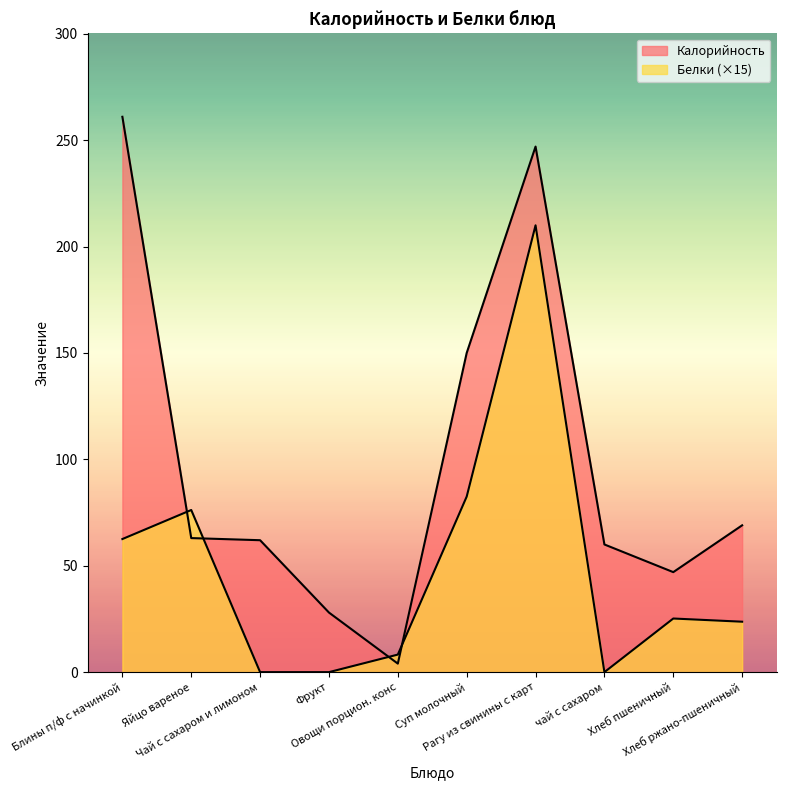

Is it true that Калорийность equals 28.0 at Фрукт?

True